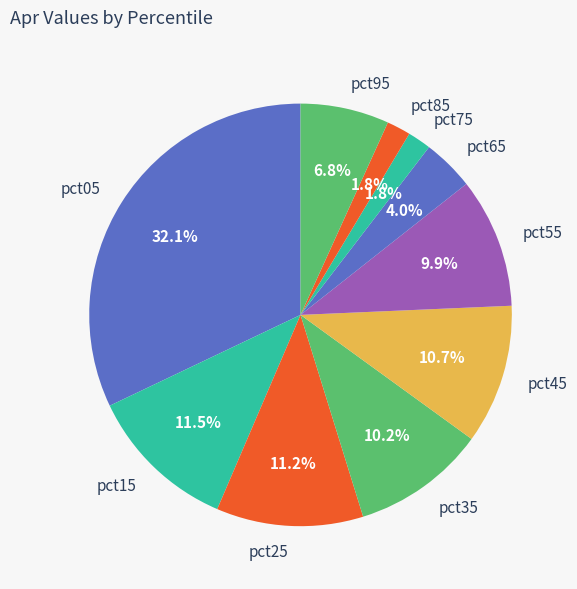

What percentage do pct05 and pct45 together represent?

42.8%